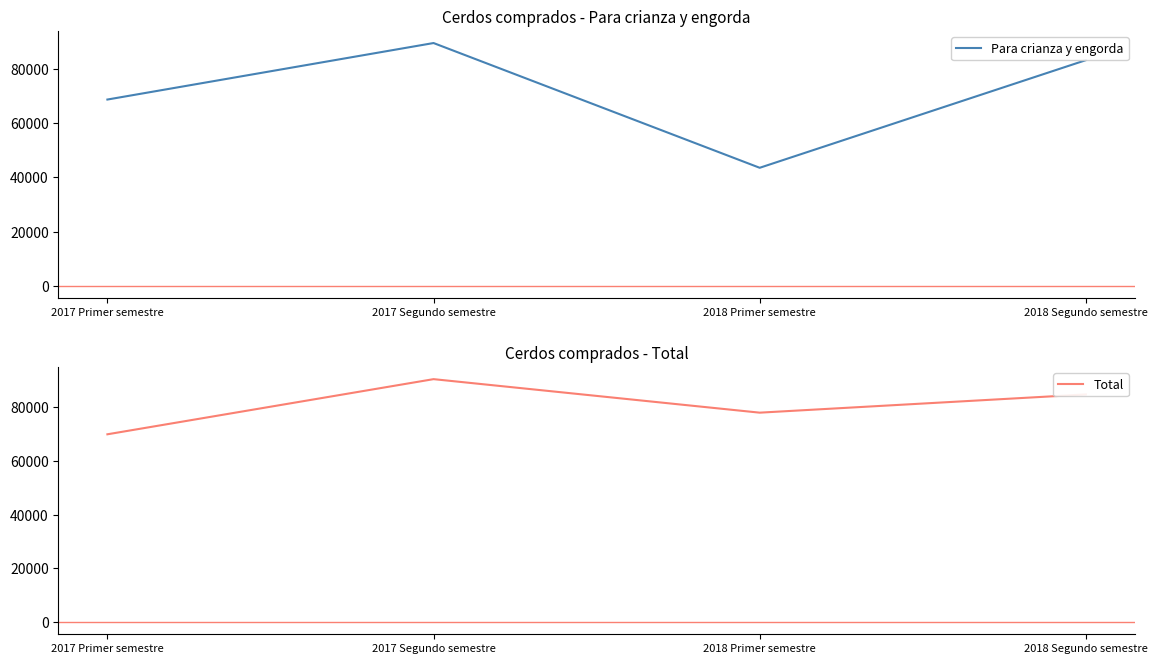

What is the smallest value displayed?

43516